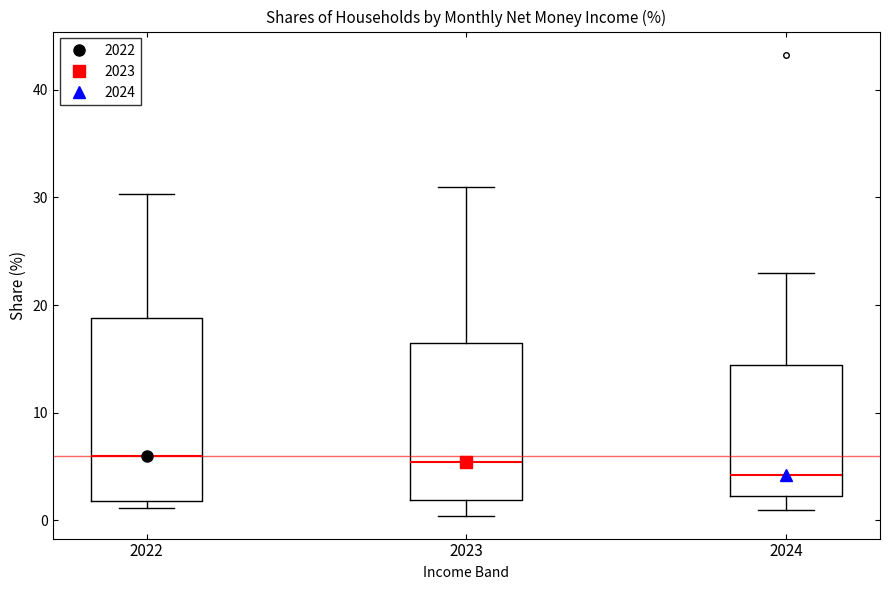

Comparing the boxes themselves (not the whiskers), which one is the tallest?

2022